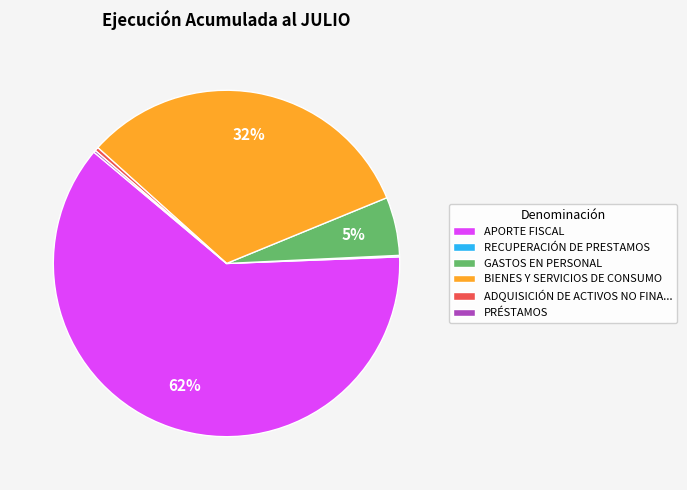

Do GASTOS EN PERSONAL and ADQUISICIÓN DE ACTIVOS NO FINA... together represent more than half of the pie?

No